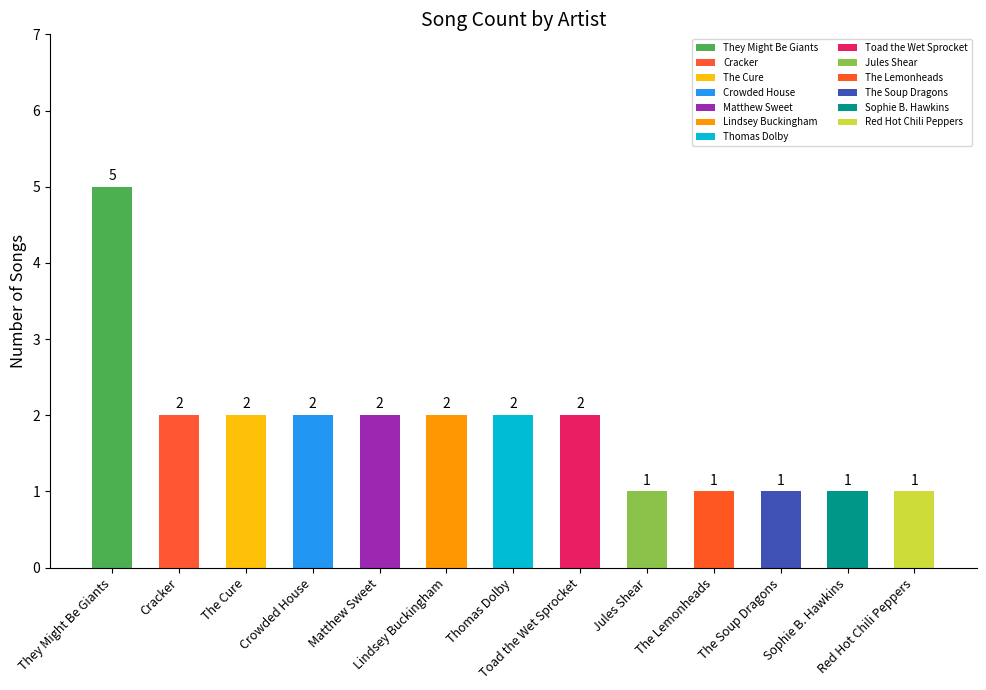

What is the difference between the maximum and minimum values?

4